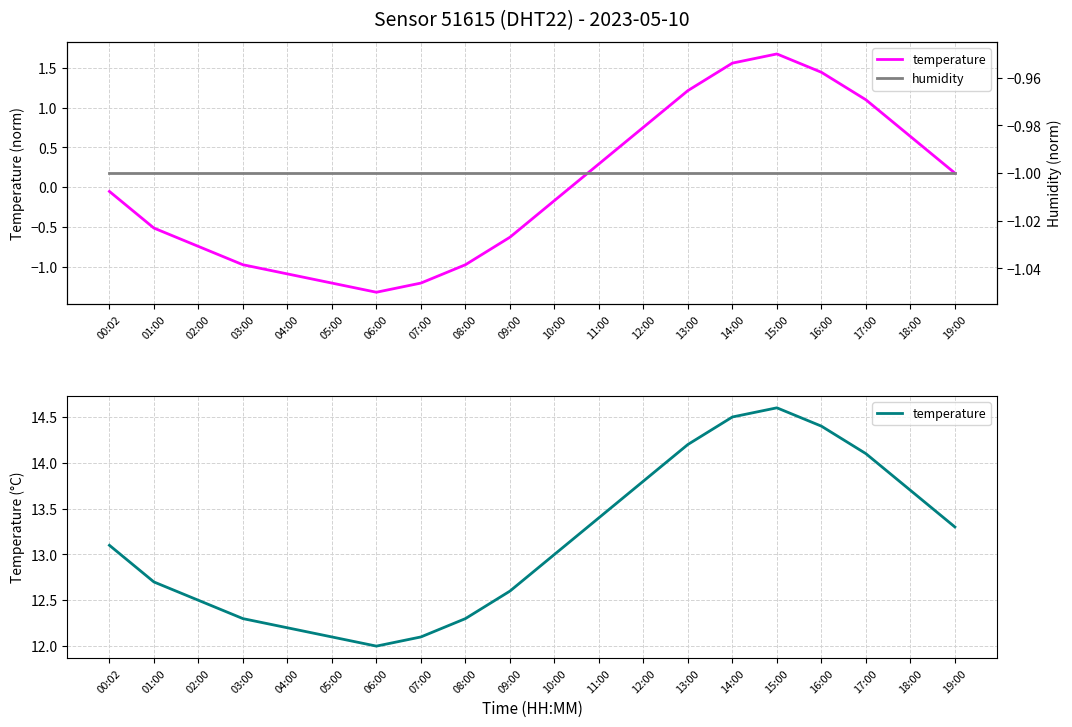

Reading left to right, list all the values displayed in this chart.

temperature: 00:02=13.1	01:00=12.7	02:00=12.5	03:00=12.3	04:00=12.2	05:00=12.1	06:00=12.0	07:00=12.1	08:00=12.3	09:00=12.6	10:00=13.0	11:00=13.4	12:00=13.8	13:00=14.2	14:00=14.5	15:00=14.6	16:00=14.4	17:00=14.1	18:00=13.7	19:00=13.3
humidity: 00:02=-1.0	01:00=-1.0	02:00=-1.0	03:00=-1.0	04:00=-1.0	05:00=-1.0	06:00=-1.0	07:00=-1.0	08:00=-1.0	09:00=-1.0	10:00=-1.0	11:00=-1.0	12:00=-1.0	13:00=-1.0	14:00=-1.0	15:00=-1.0	16:00=-1.0	17:00=-1.0	18:00=-1.0	19:00=-1.0